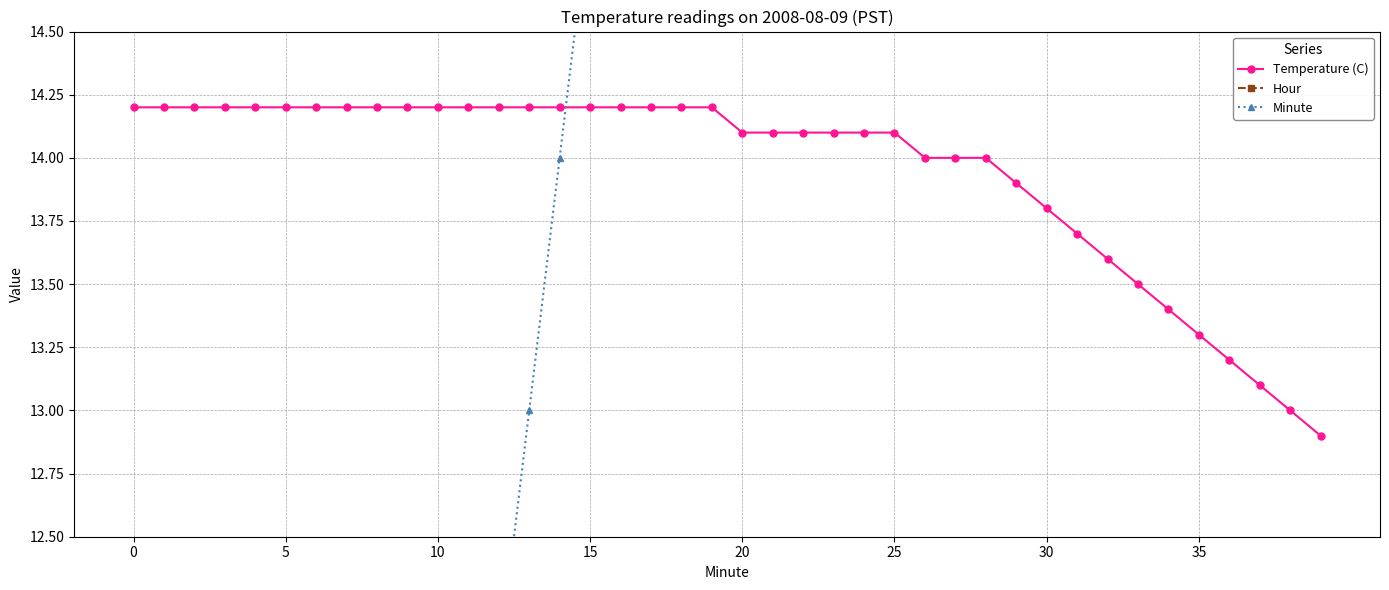

List the series in order of their overall mean, lowest first.

Hour, Temperature (C), Minute